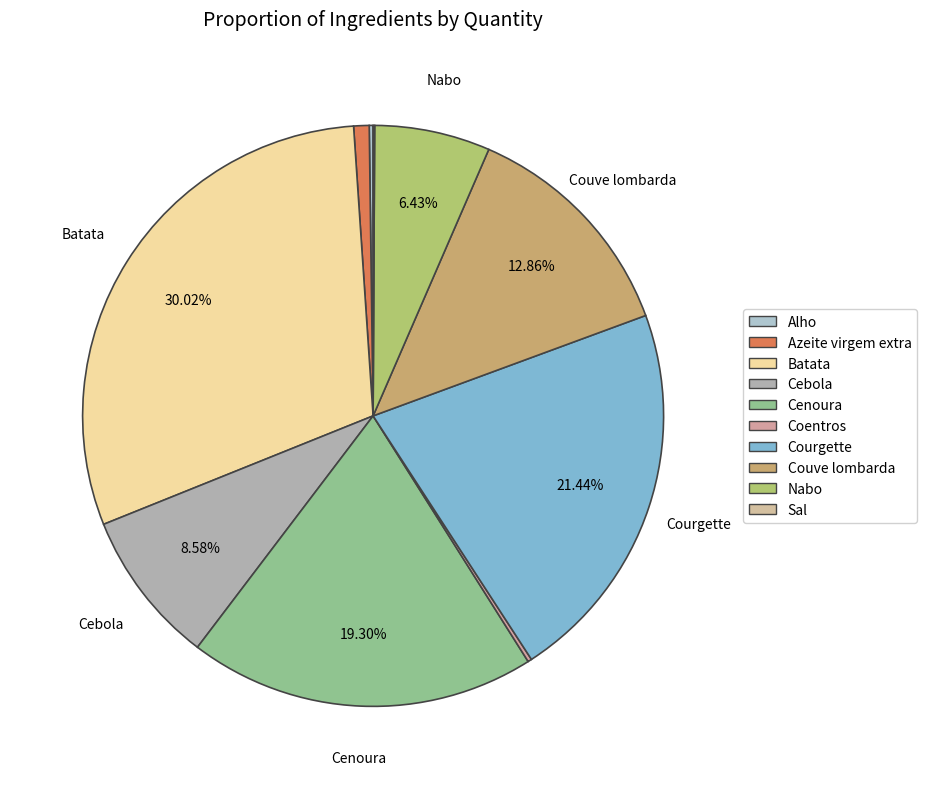

Rank the categories by value from highest to lowest.

Batata, Courgette, Cenoura, Couve lombarda, Cebola, Nabo, Azeite virgem extra, Alho, Coentros, Sal